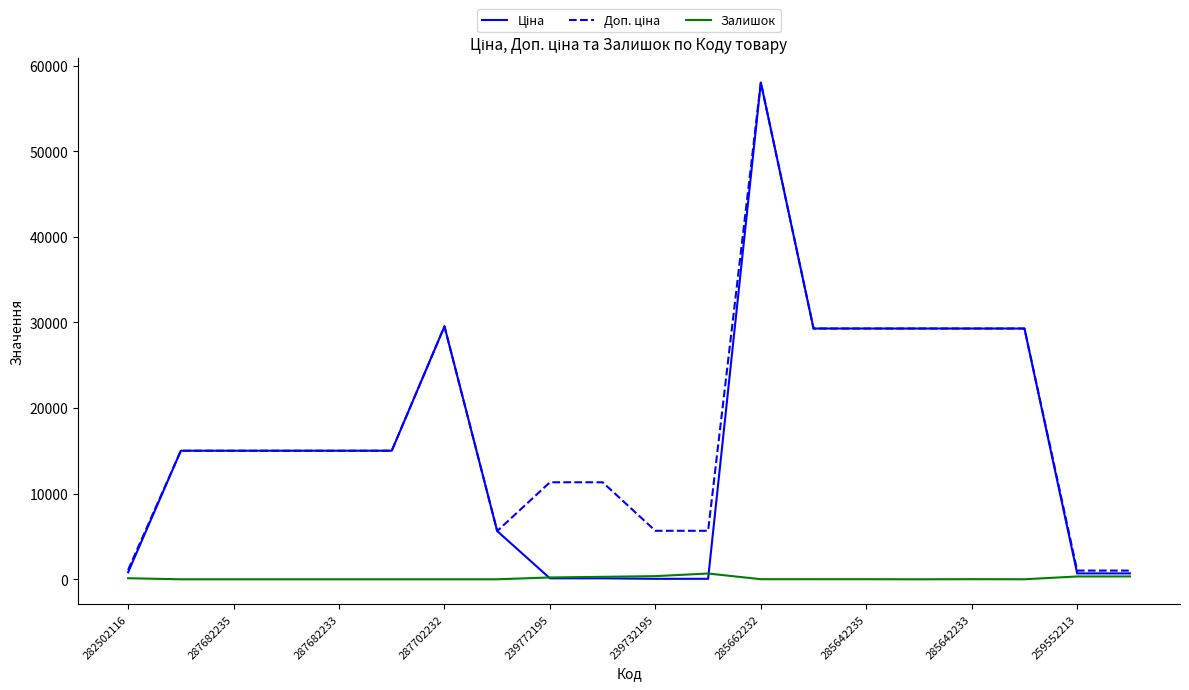

What is the greatest value displayed?

58037.0